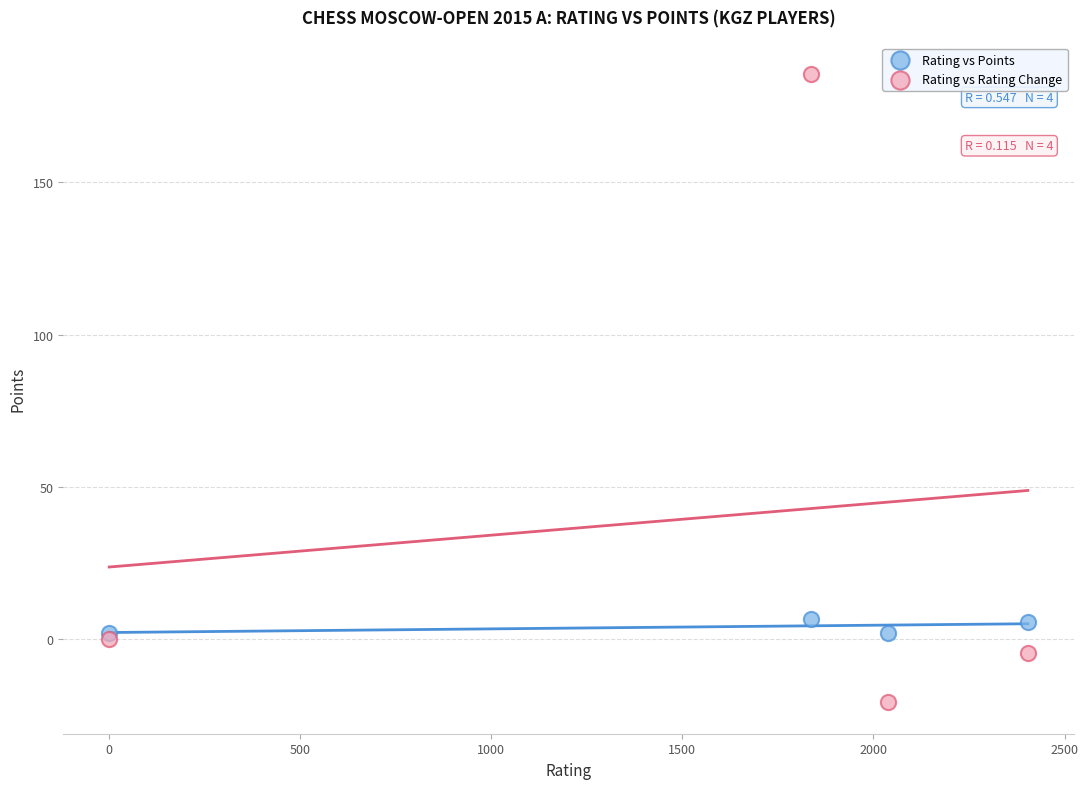

Which series has the widest spread of Y values?

Rating vs Rating Change